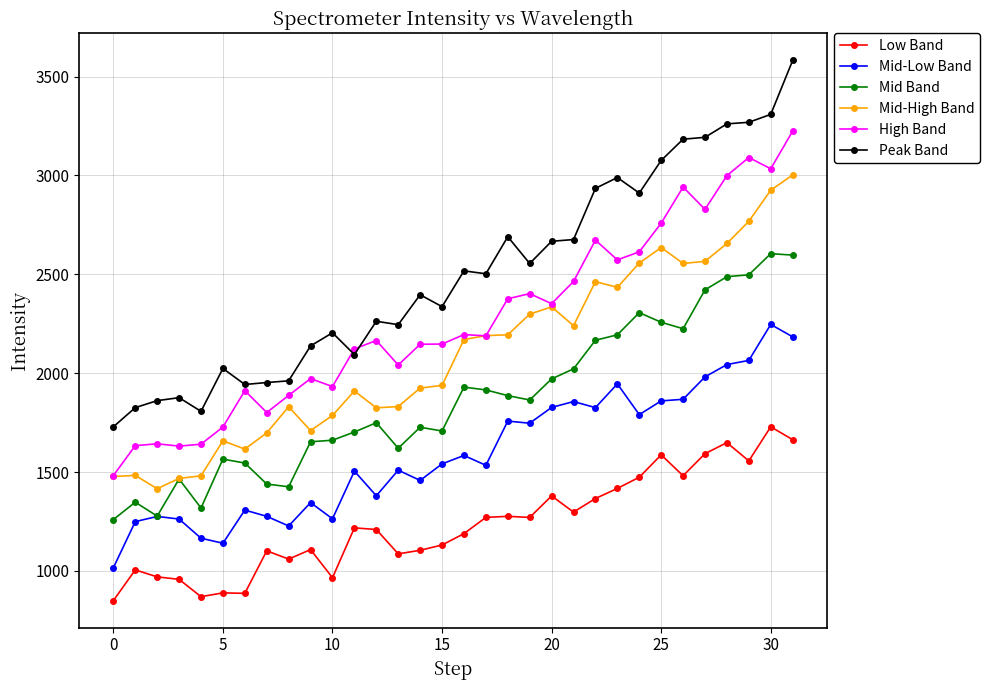

What is the value of the Mid Band point at the 5th from the left?

1318.4